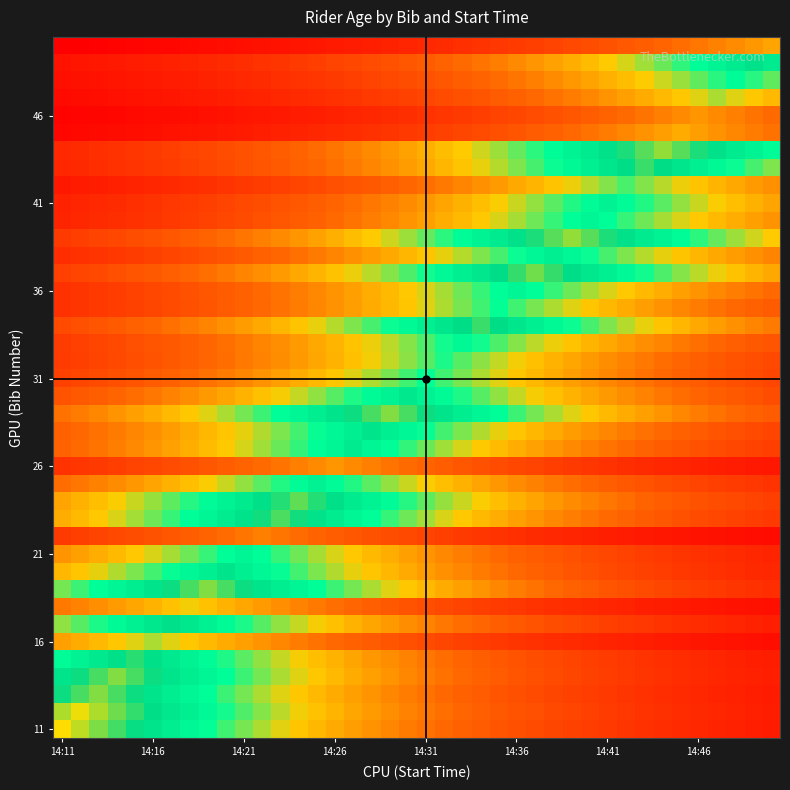

At which category does the chart reach its minimum across all series?

14:11